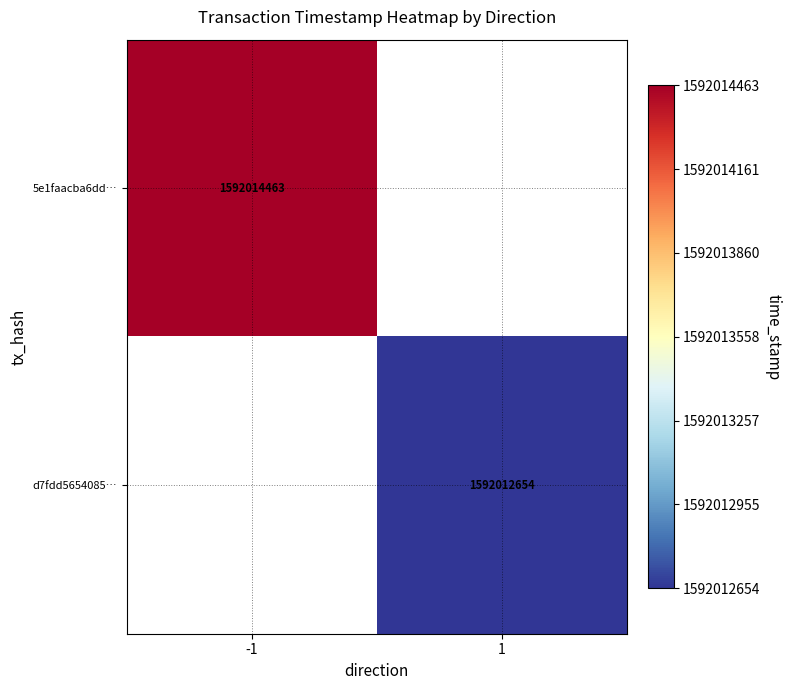

The value of 5e1faacba6dd… at -1 is 1592014463. True or false?

True